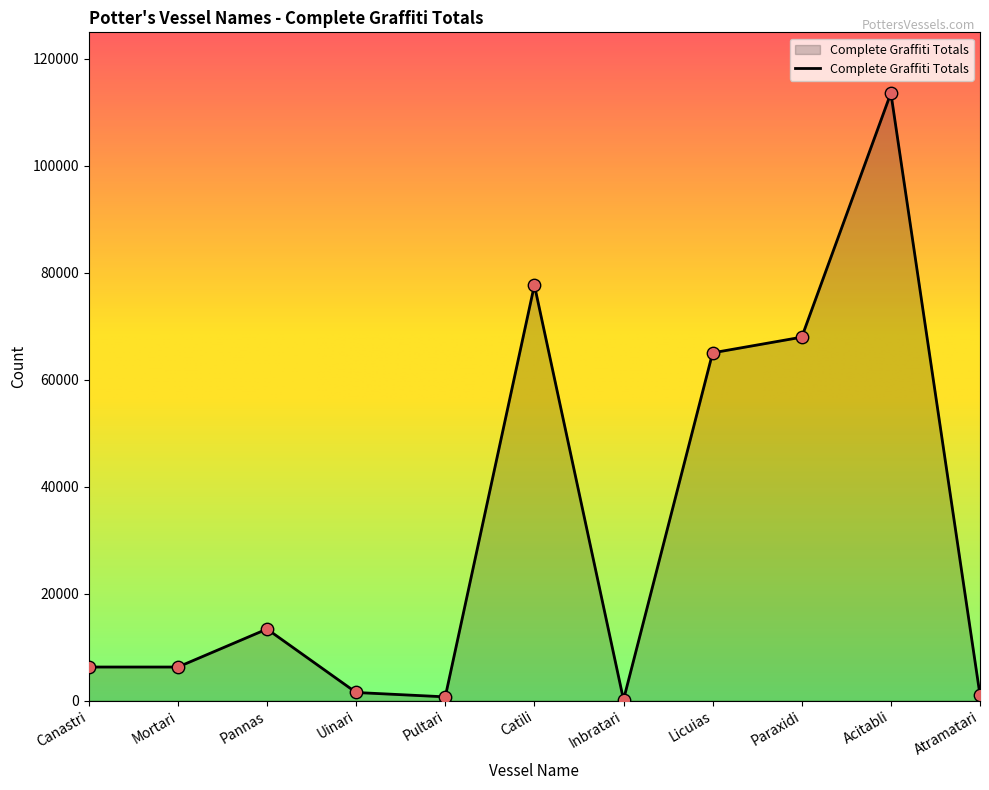

What is the change in value from Catili to Acitabli?

+35885